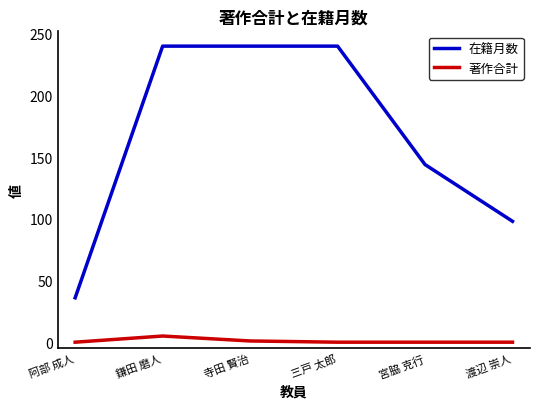

List the series in order of their peak value, lowest first.

著作合計, 在籍月数